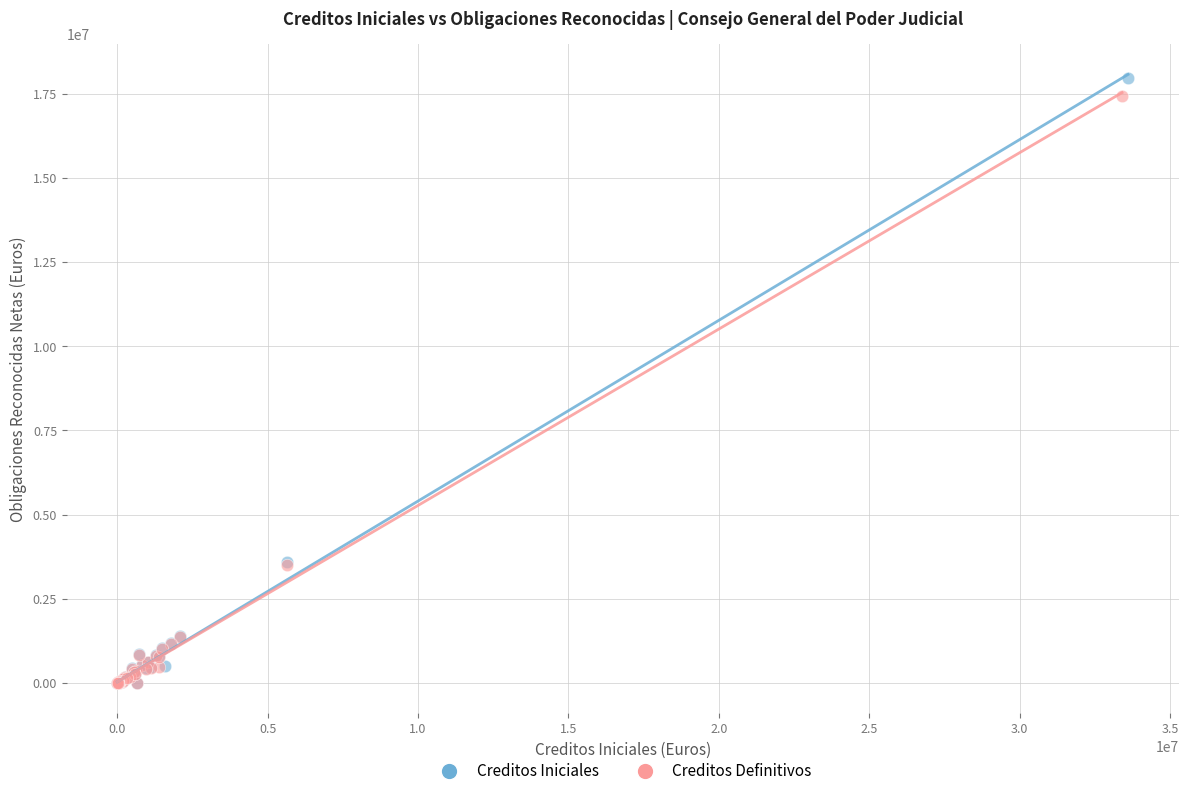

Which series has the widest spread of Y values?

Creditos Iniciales